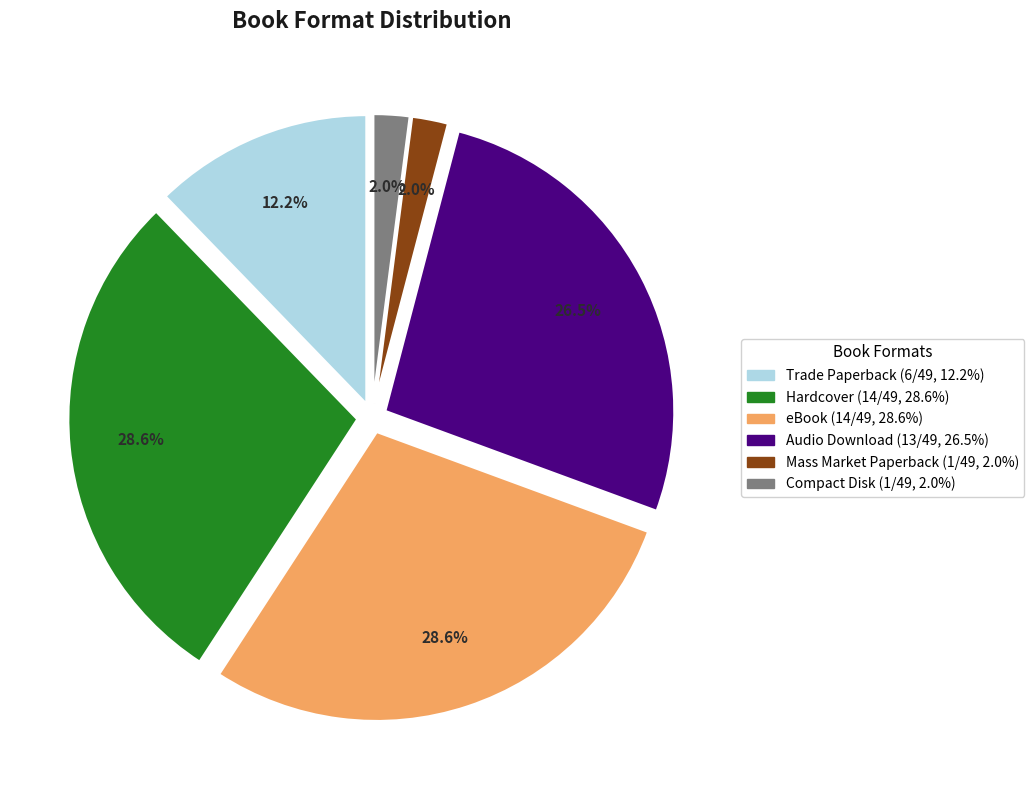

Which has a higher value, Mass Market Paperback or Hardcover?

Hardcover